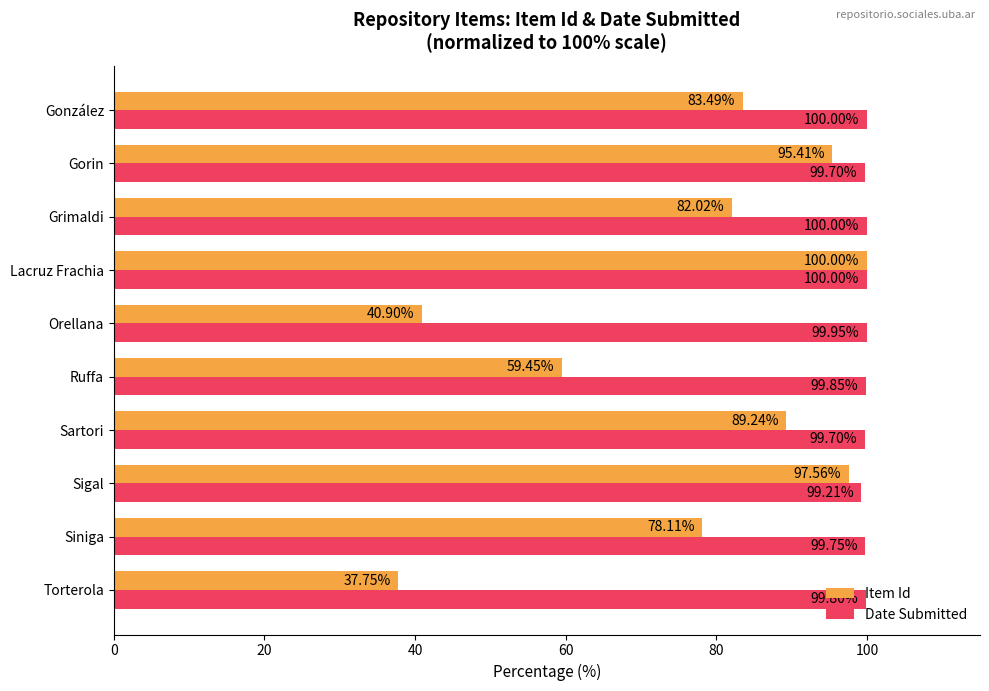

Which series has the widest spread of values?

Item Id